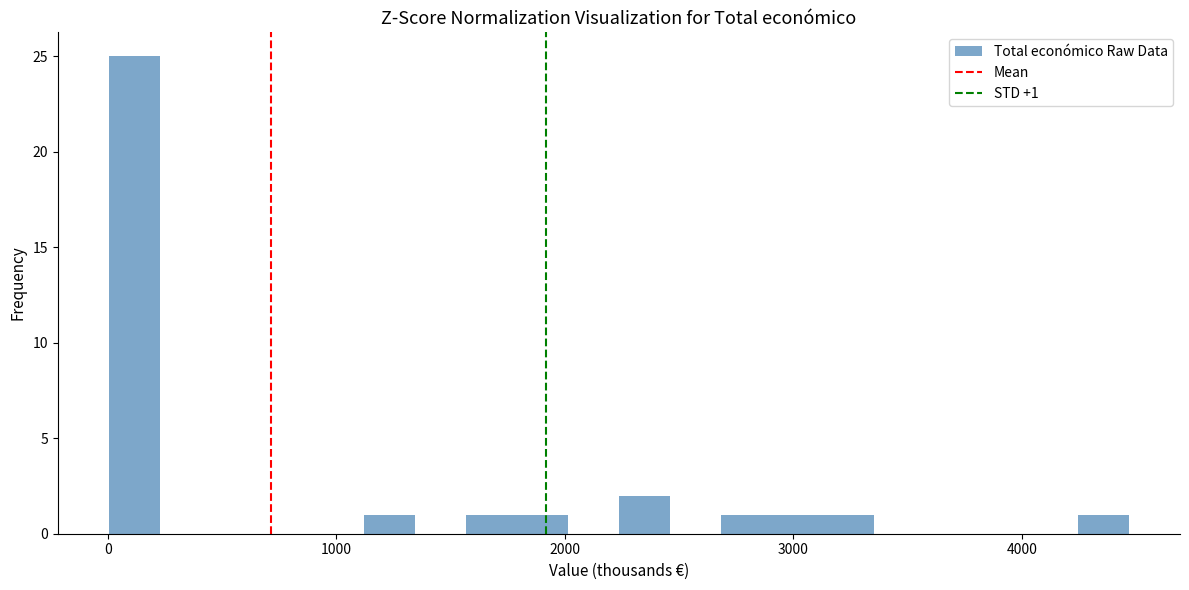

Around what value on the x-axis is the tallest bar? Give the approximate position of its centre, as read against the axis.

100